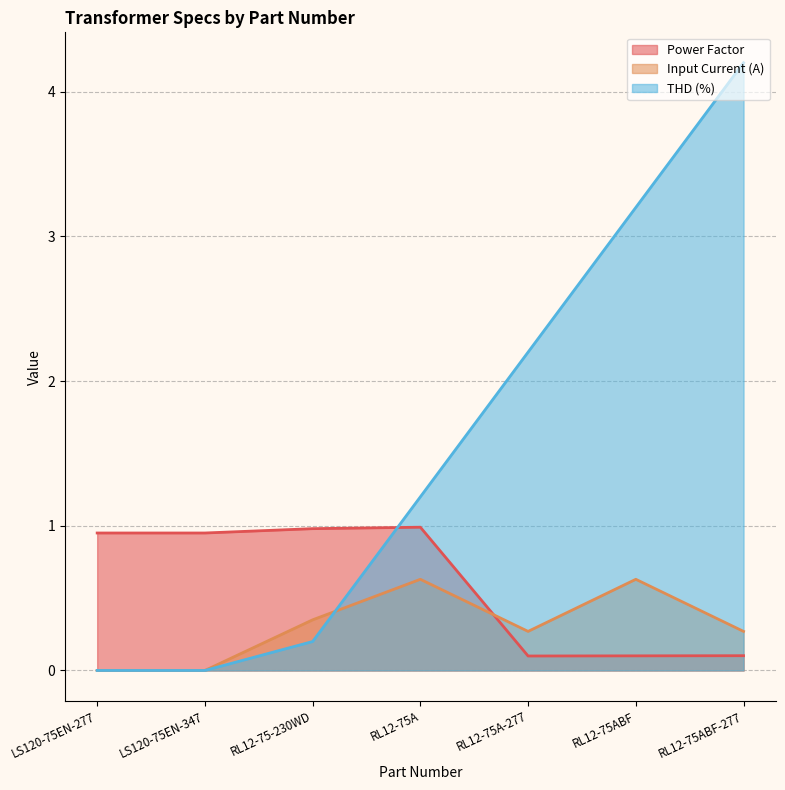

What is the sum of the THD (%) values at RL12-75A and RL12-75-230WD?

1.4